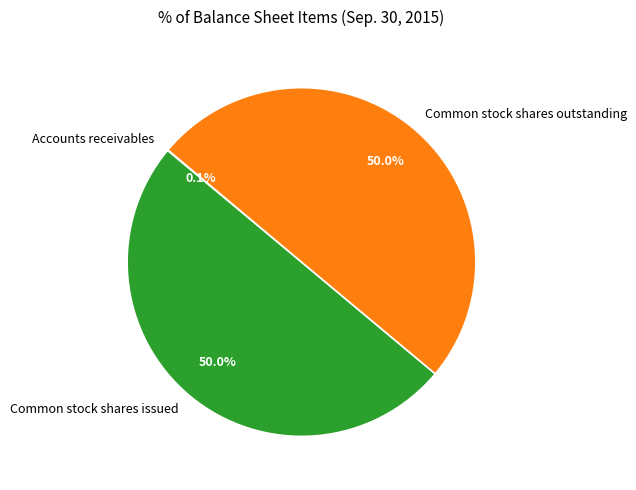

What percentage is the Common stock shares outstanding slice, to the nearest percent?

50%